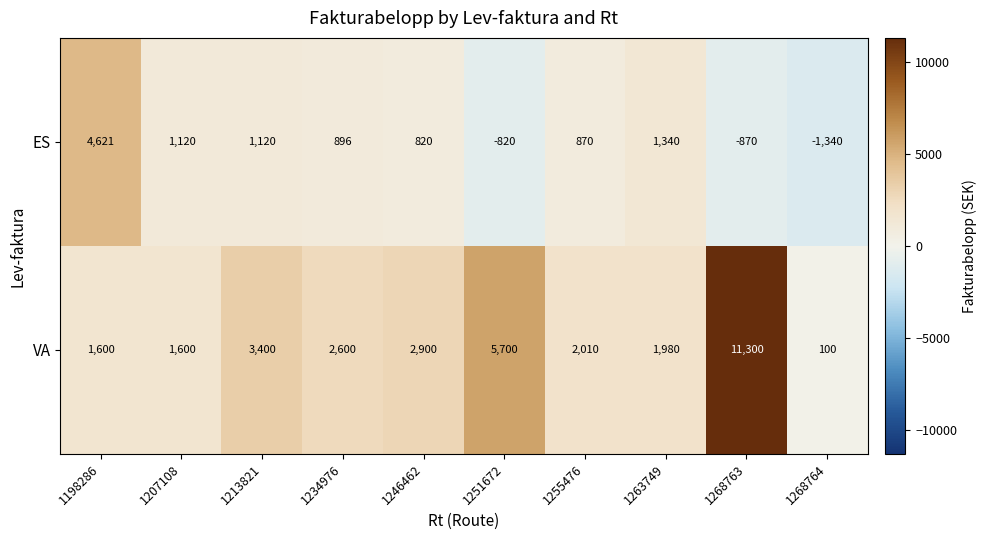

What is the difference between the maximum and minimum values in the ES series?

5961